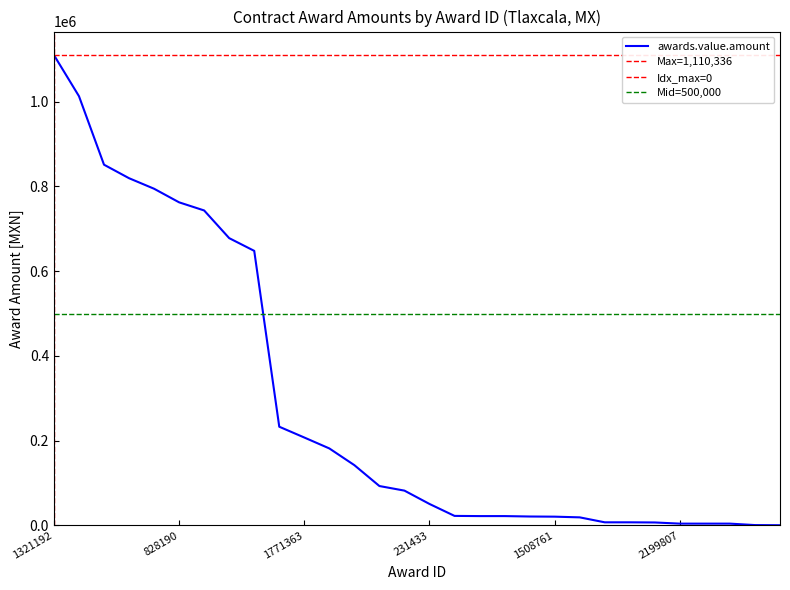

Where does the data first go above 81876?

1321192